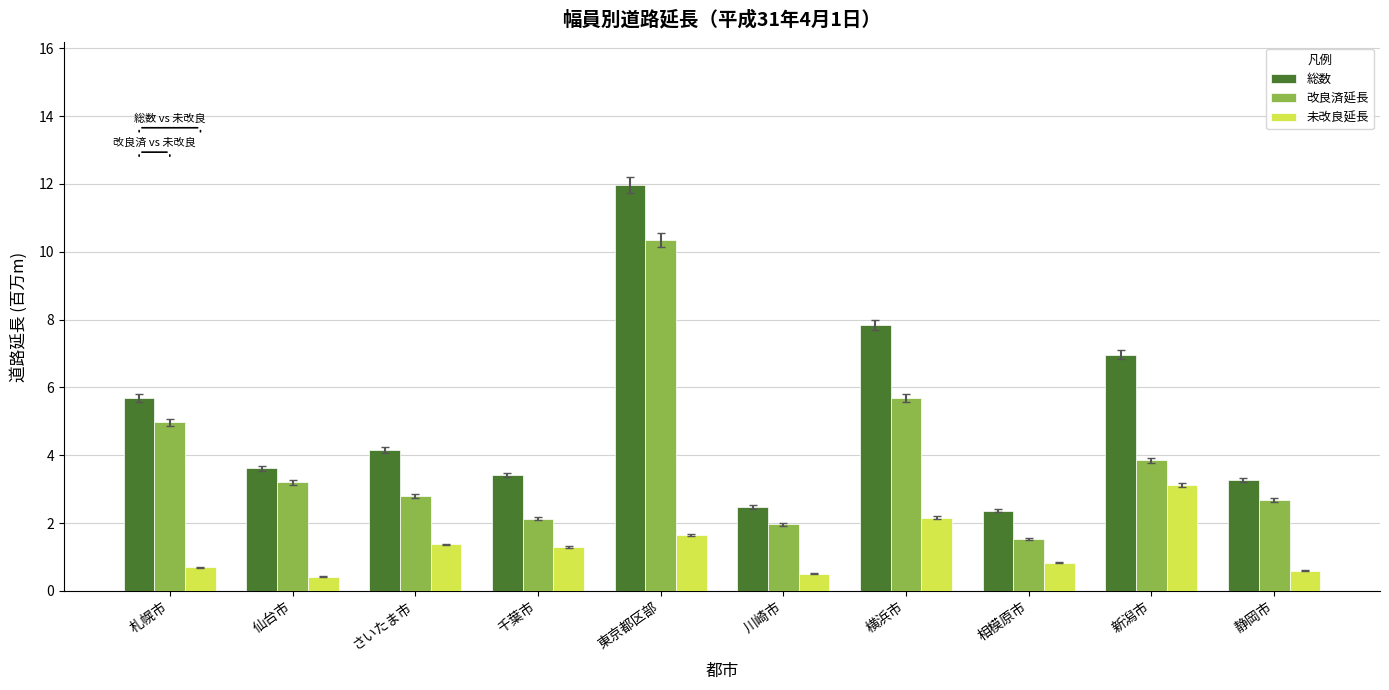

What is the average value of the 総数 series?

5.2